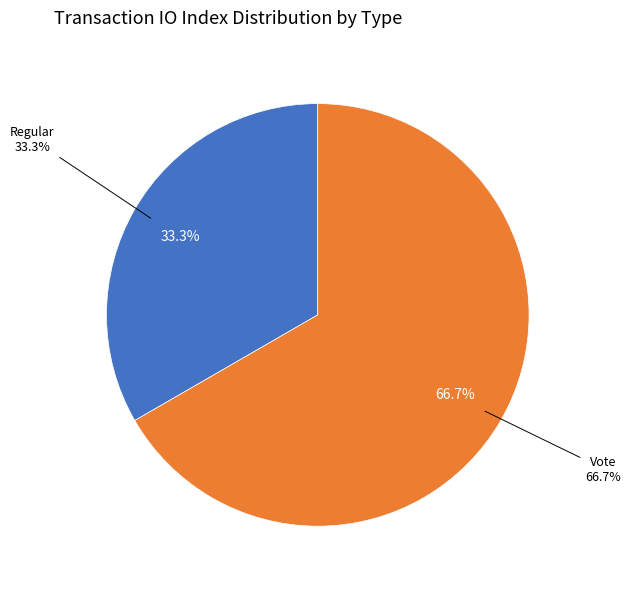

Which has a higher value, Regular or Vote?

Vote